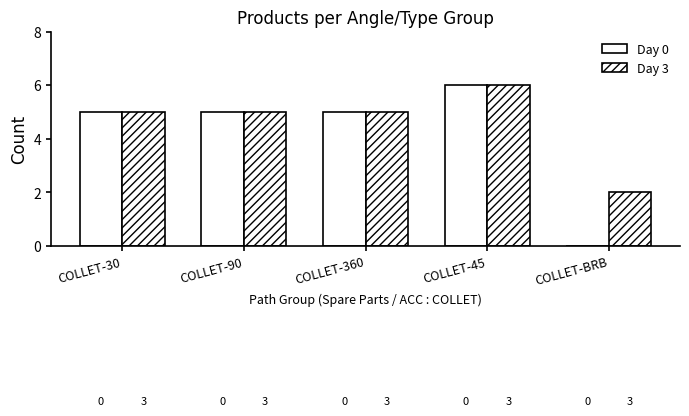

What is the label of the 3rd bar from the right?

COLLET-360